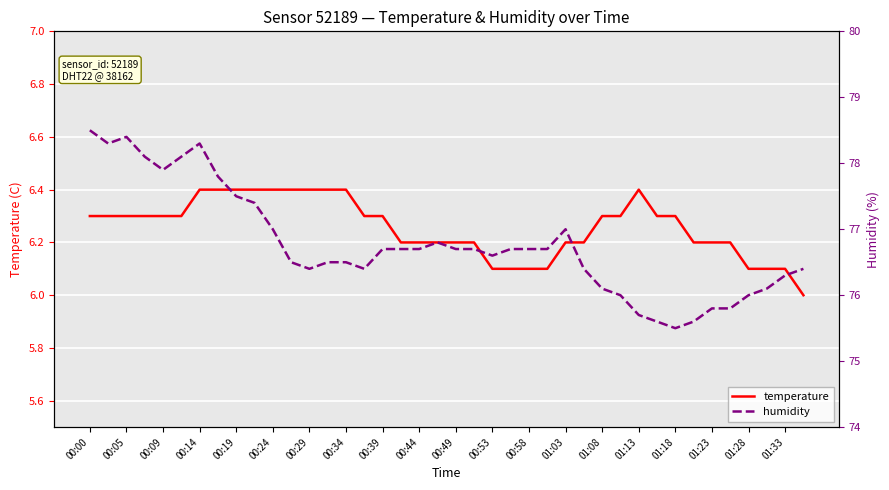

Which category has the highest value across all series?

00:00